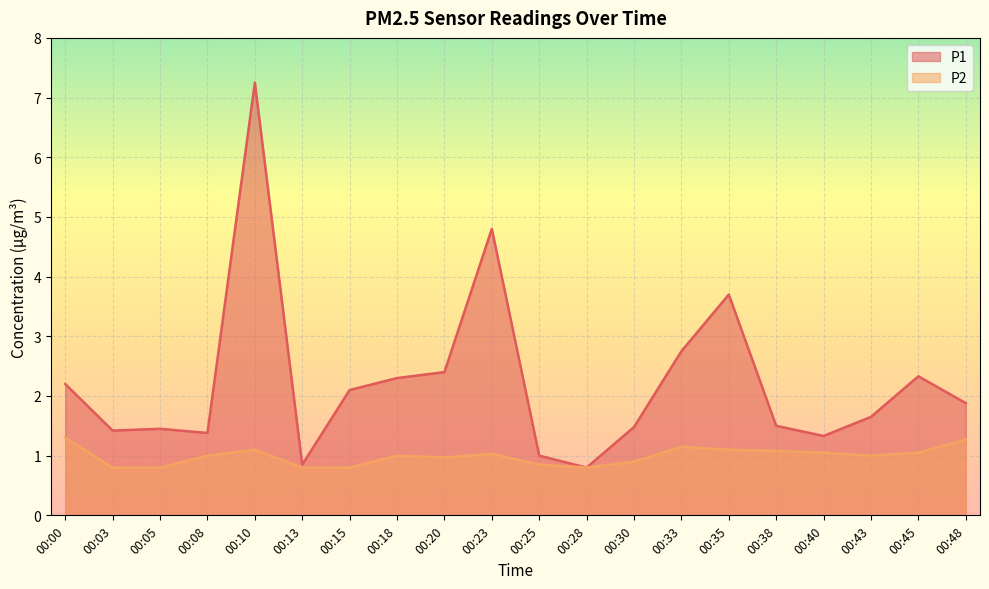

Does the chart display data point markers on the line(s)?

No